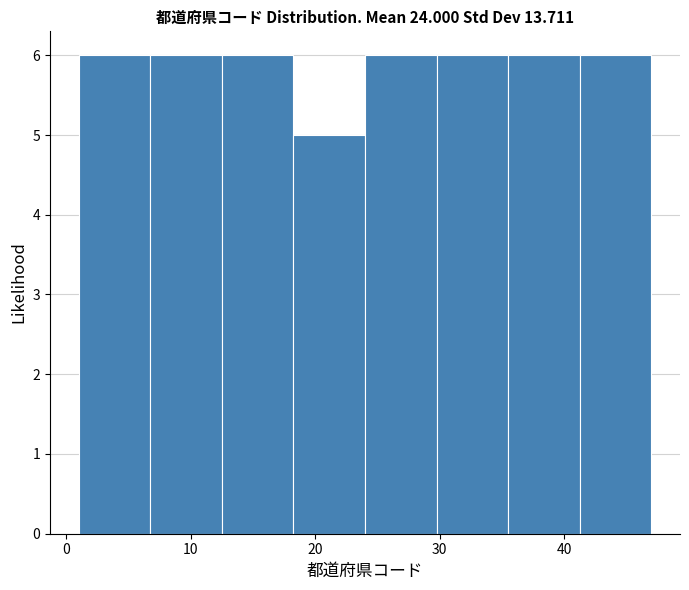

How tall is the bar that spans 30 to 36 on the x-axis? Neither the bar edges nor the heights are printed on the chart, so give them approximately, as read against the axes.

6